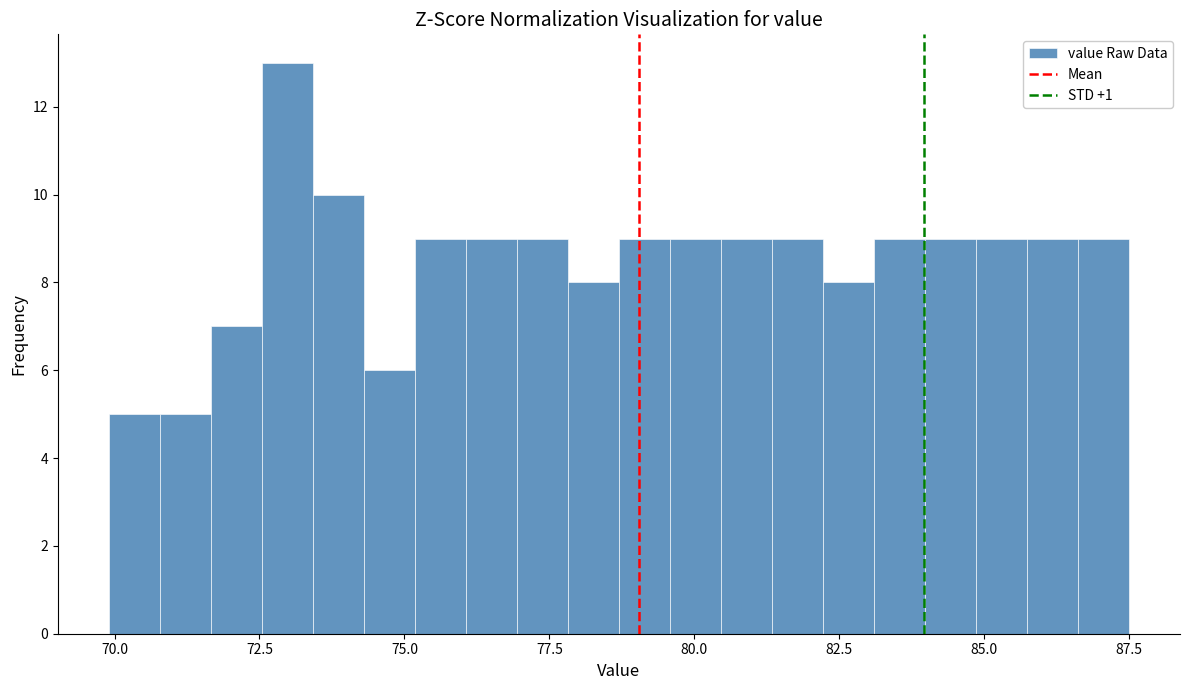

Around what value on the x-axis is the tallest bar? Give the approximate position of its centre, as read against the axis.

73.0